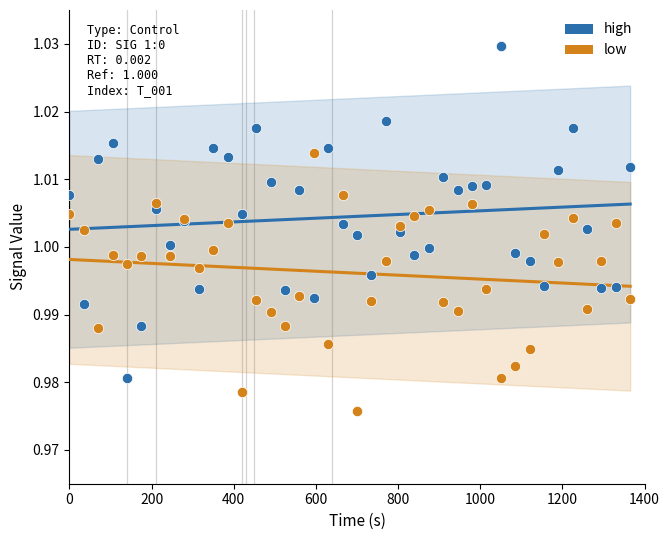

What is the X range (max minus min) for the scatter plot?

1365.0